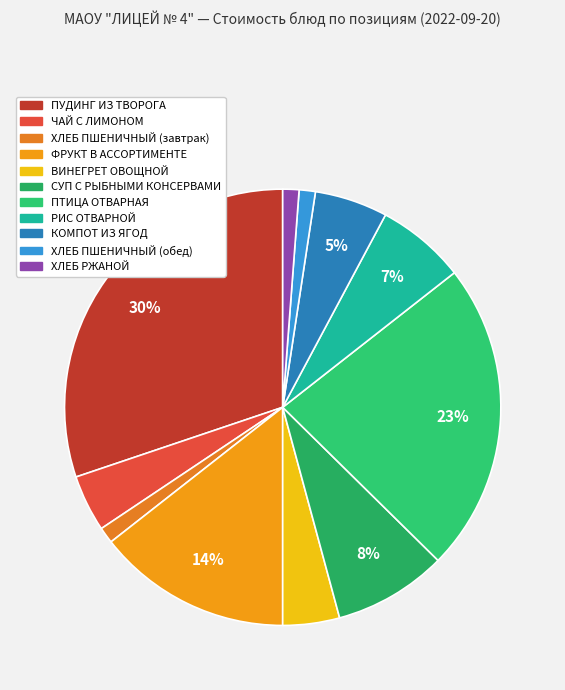

Count the number of slices in the pie.

11